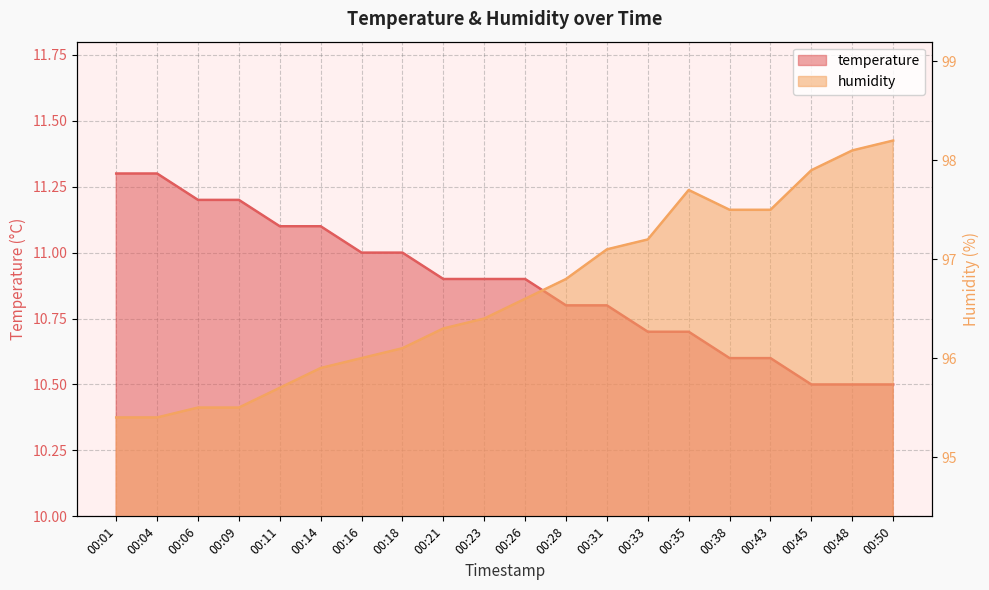

Between 00:18 and 00:33, which series saw the biggest shift?

humidity